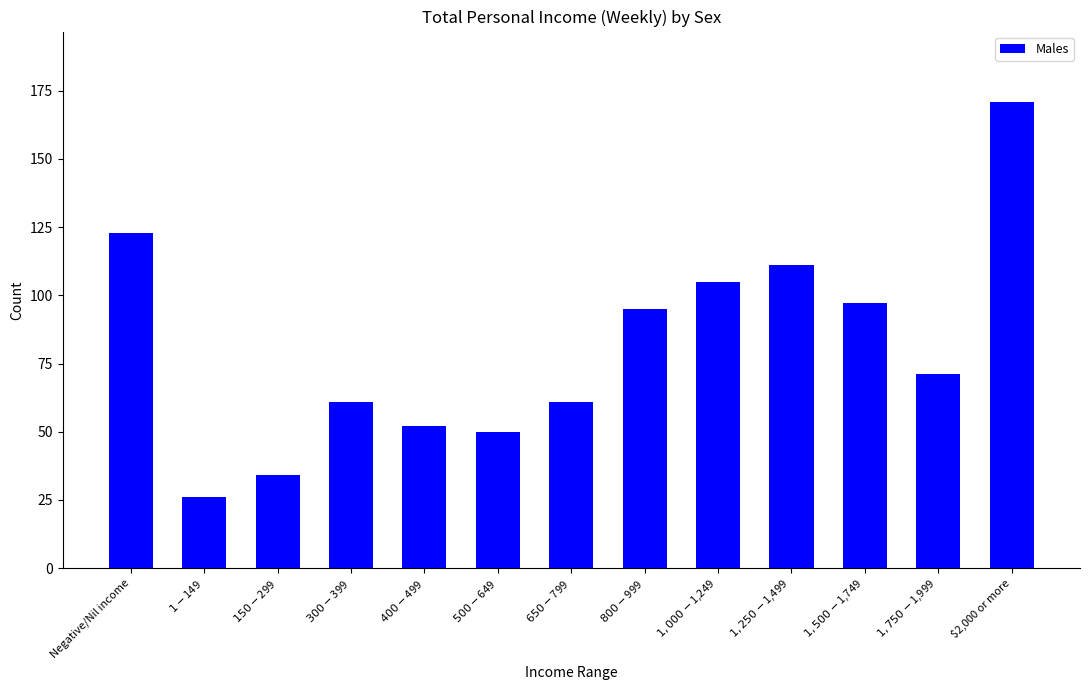

What is the label of the 9th bar from the left?

$1,000-$1,249